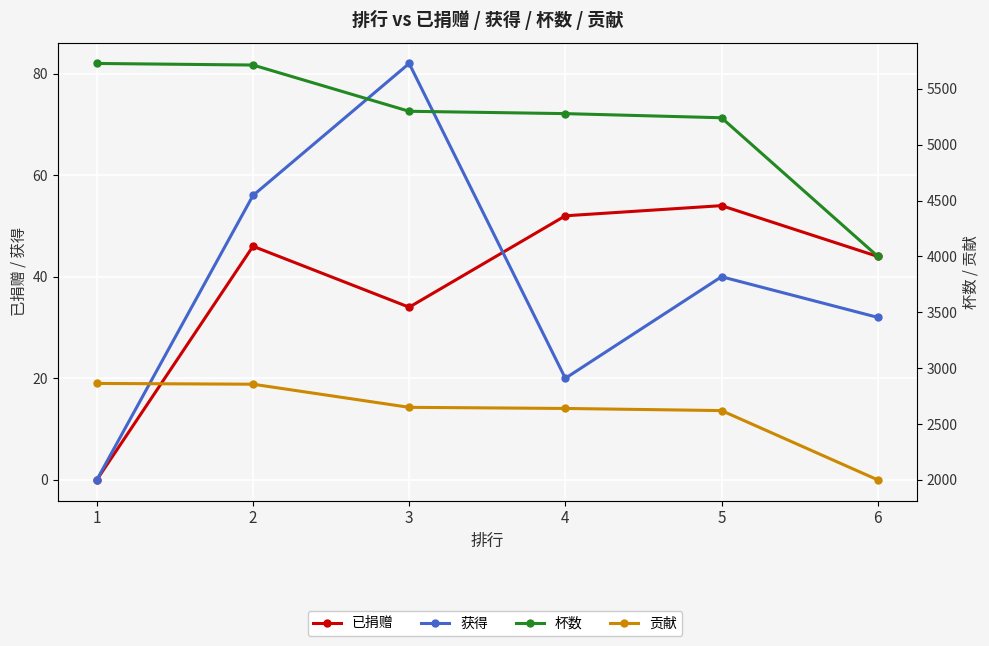

Is it true that 获得 equals 76 at 2?

False